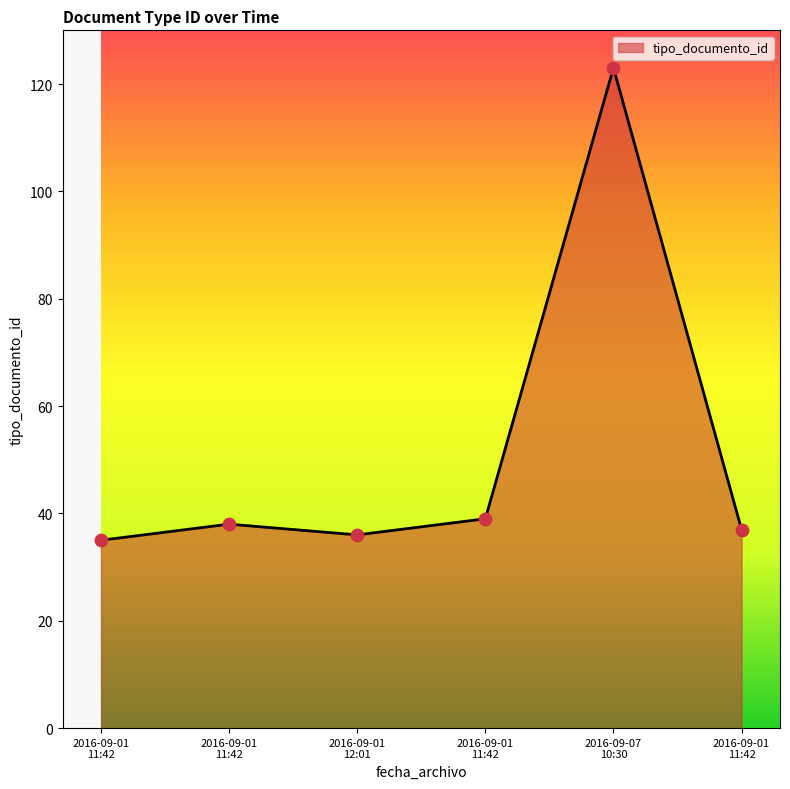

Count the number of categories in the chart.

6